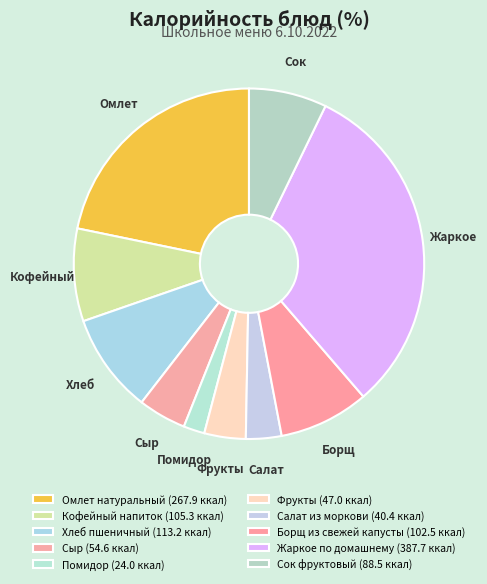

What percentage is NOT represented by Фрукты?

96.2%